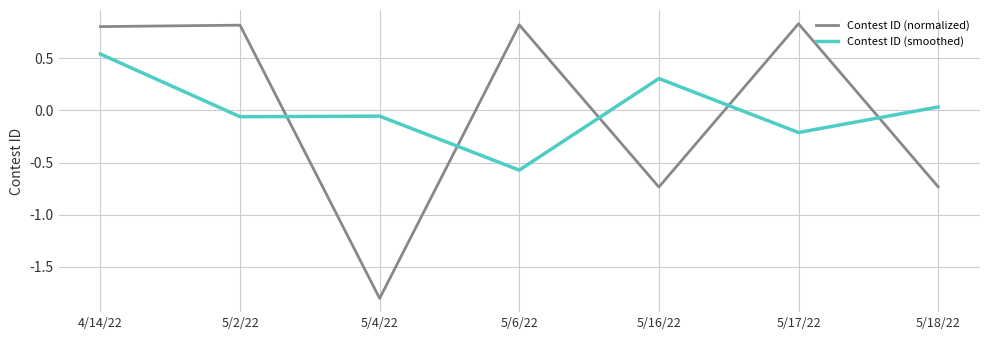

How many values in the Contest ID (smoothed) series exceed 0?

3